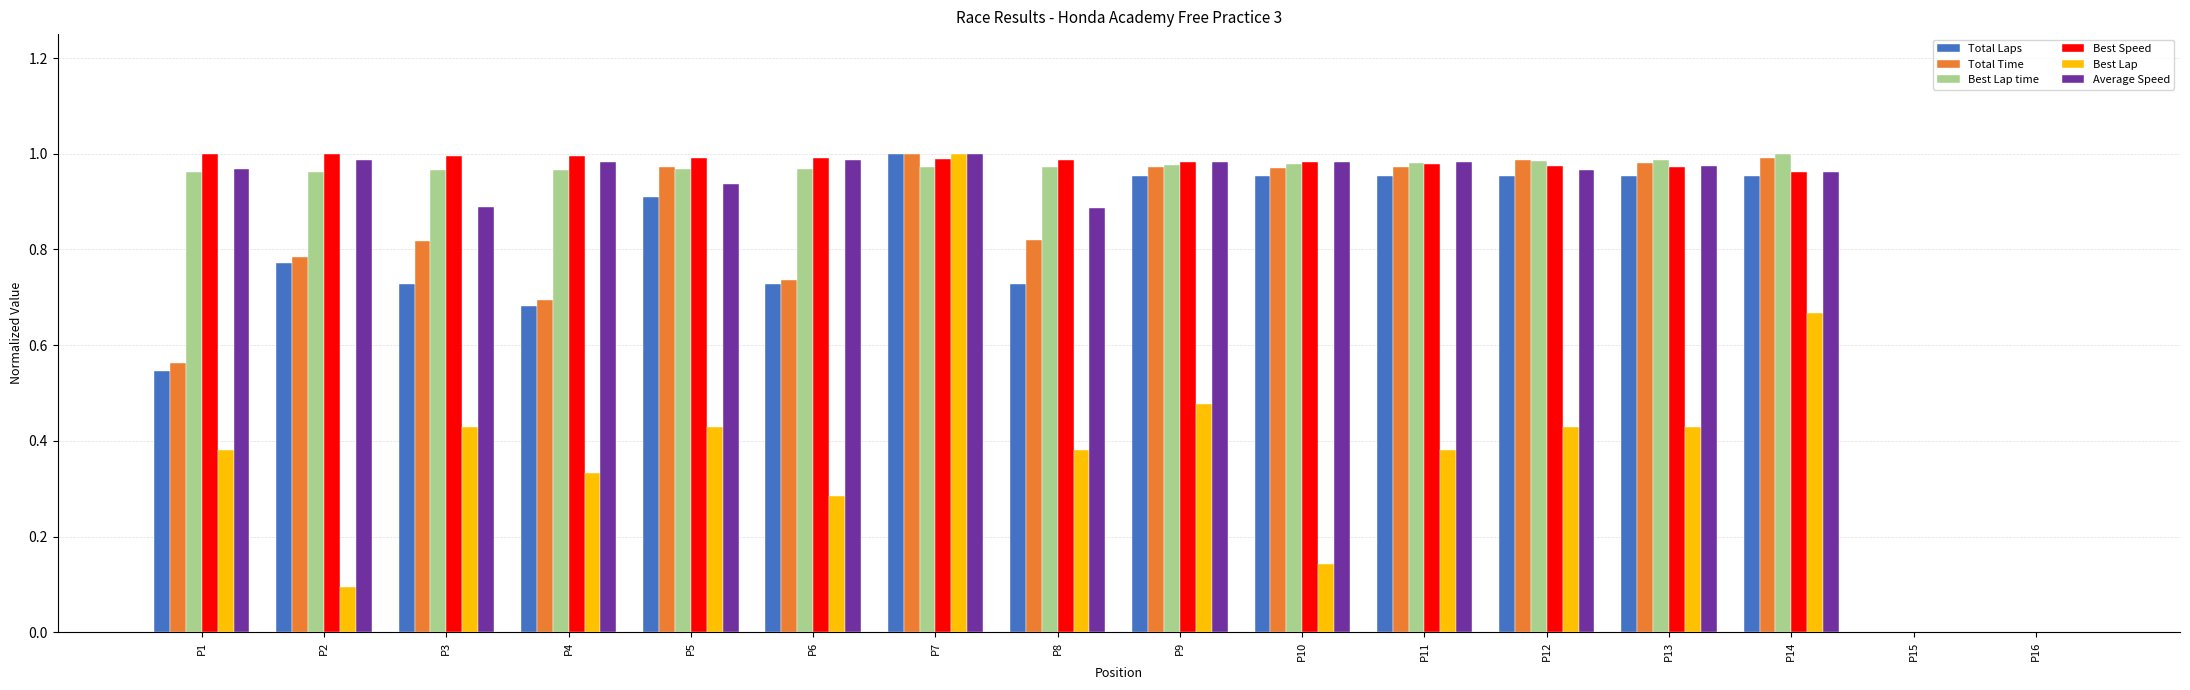

Between P1 and P8, which series saw the biggest shift?

Total Time